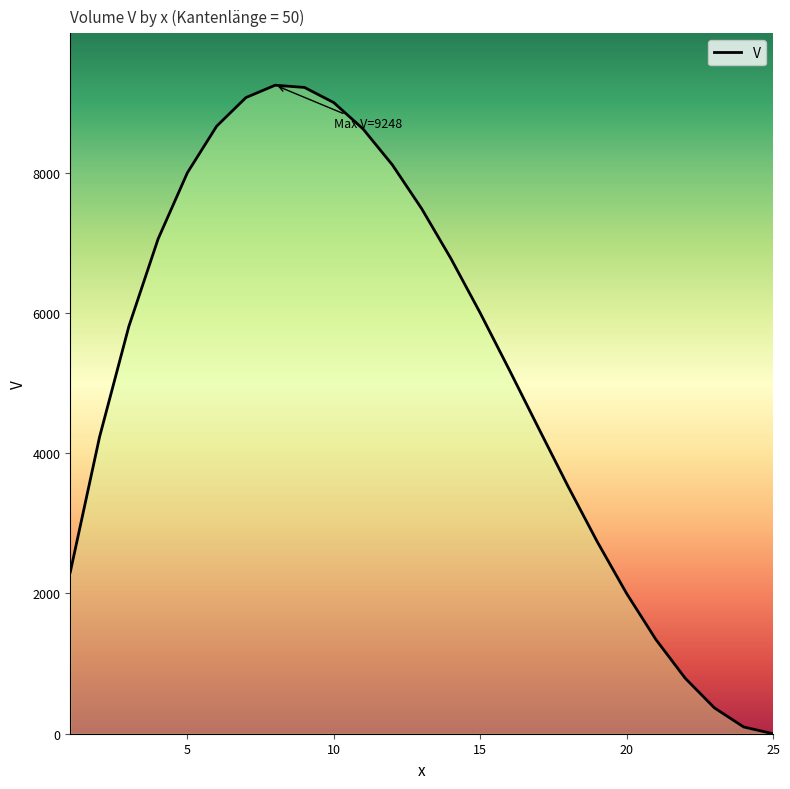

What is the sum of all values?

130000